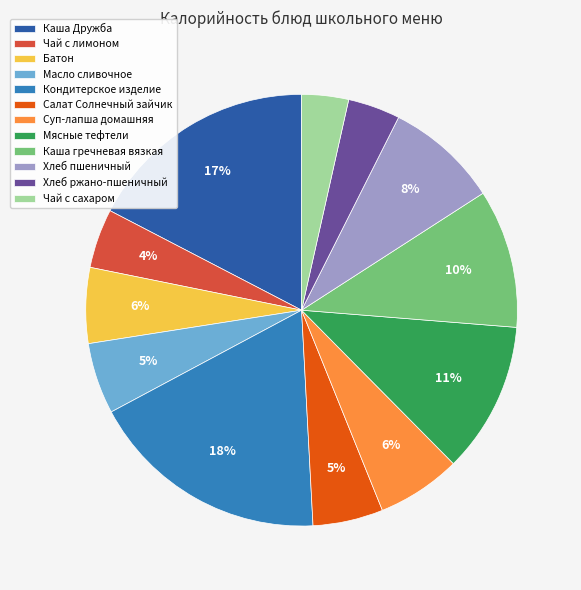

How many segments does this pie chart have?

12